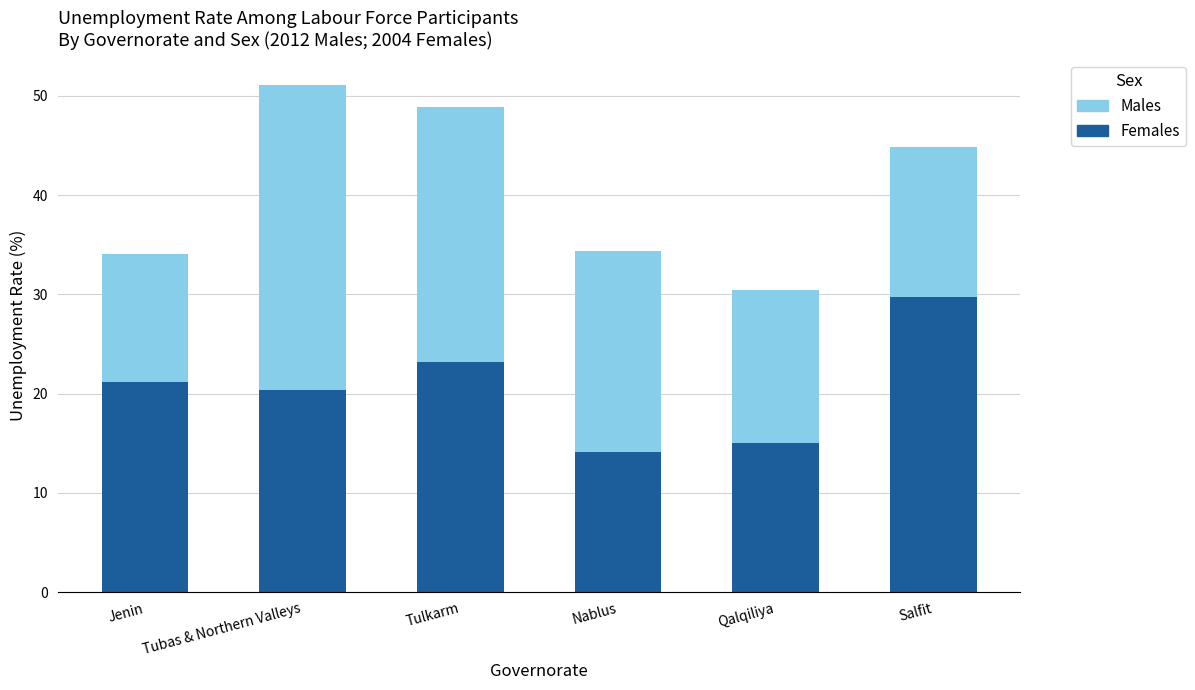

What are all the series names shown in the legend?

Males, Females